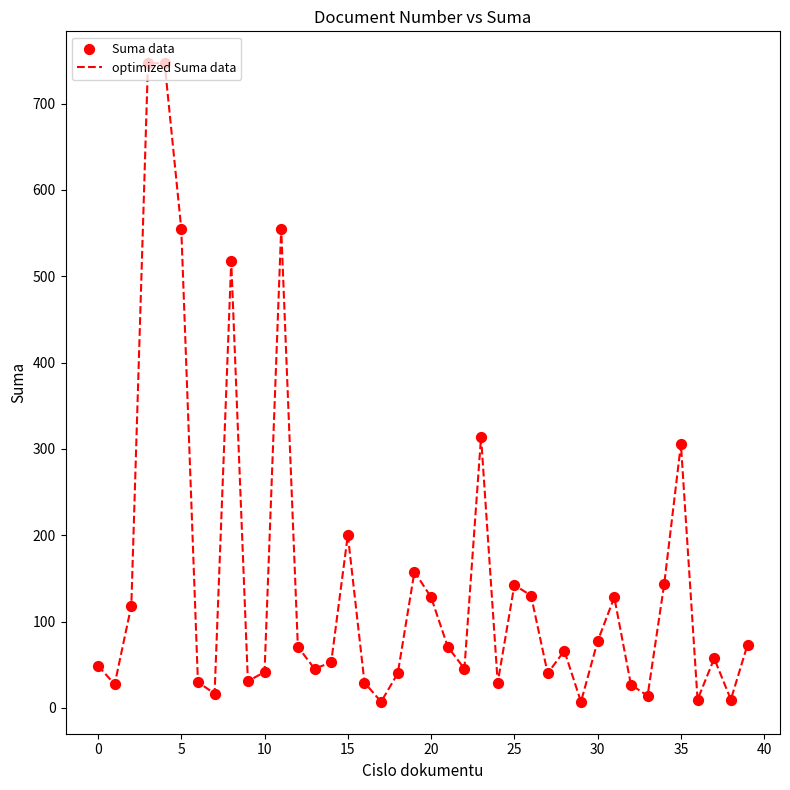

What is the difference between the maximum and minimum values?

739.7